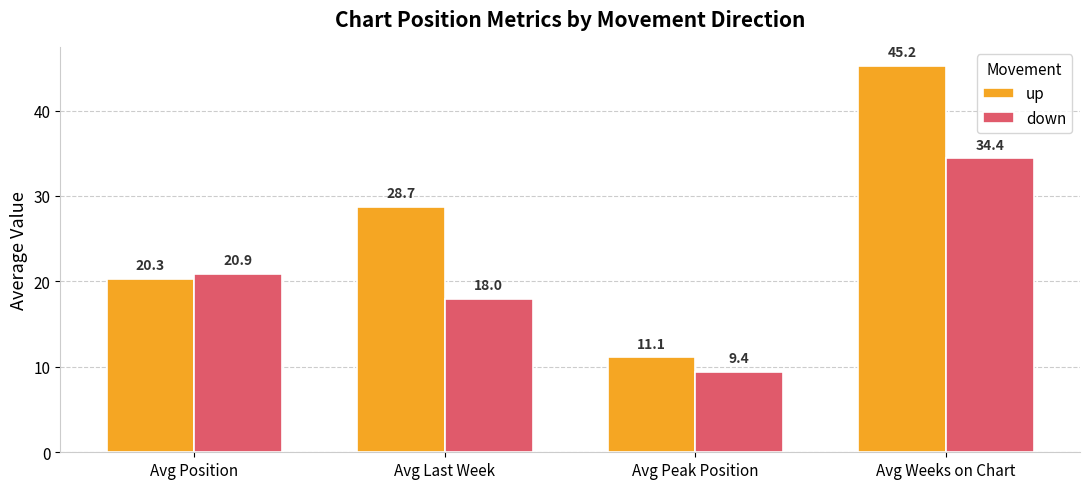

Which series has the largest total across all categories?

up